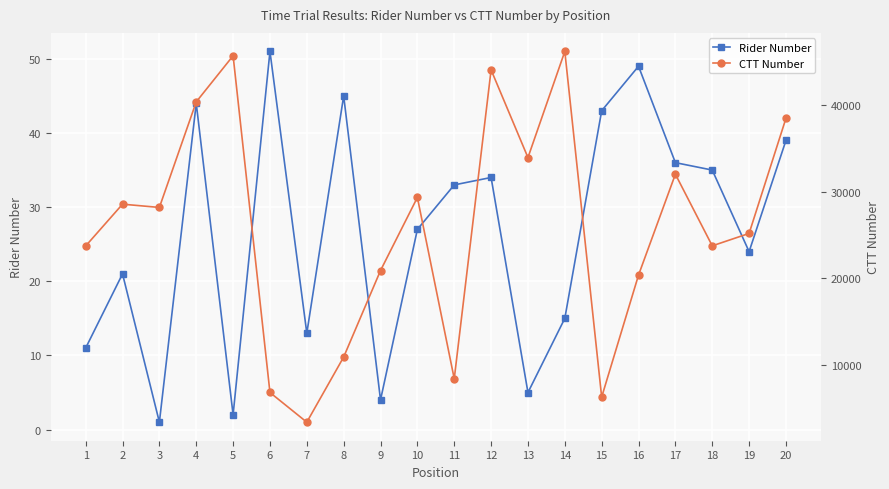

True or false: CTT Number and Rider Number intersect in this chart.

False